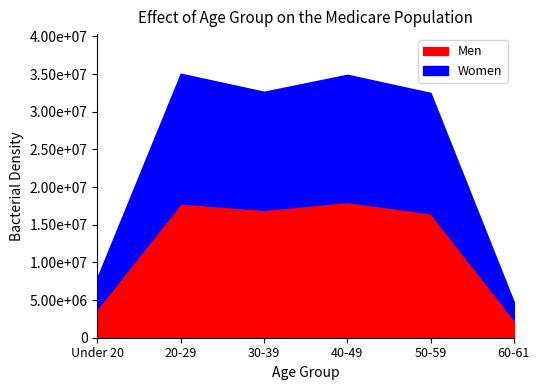

What is the total value across all series at Women?

72114995